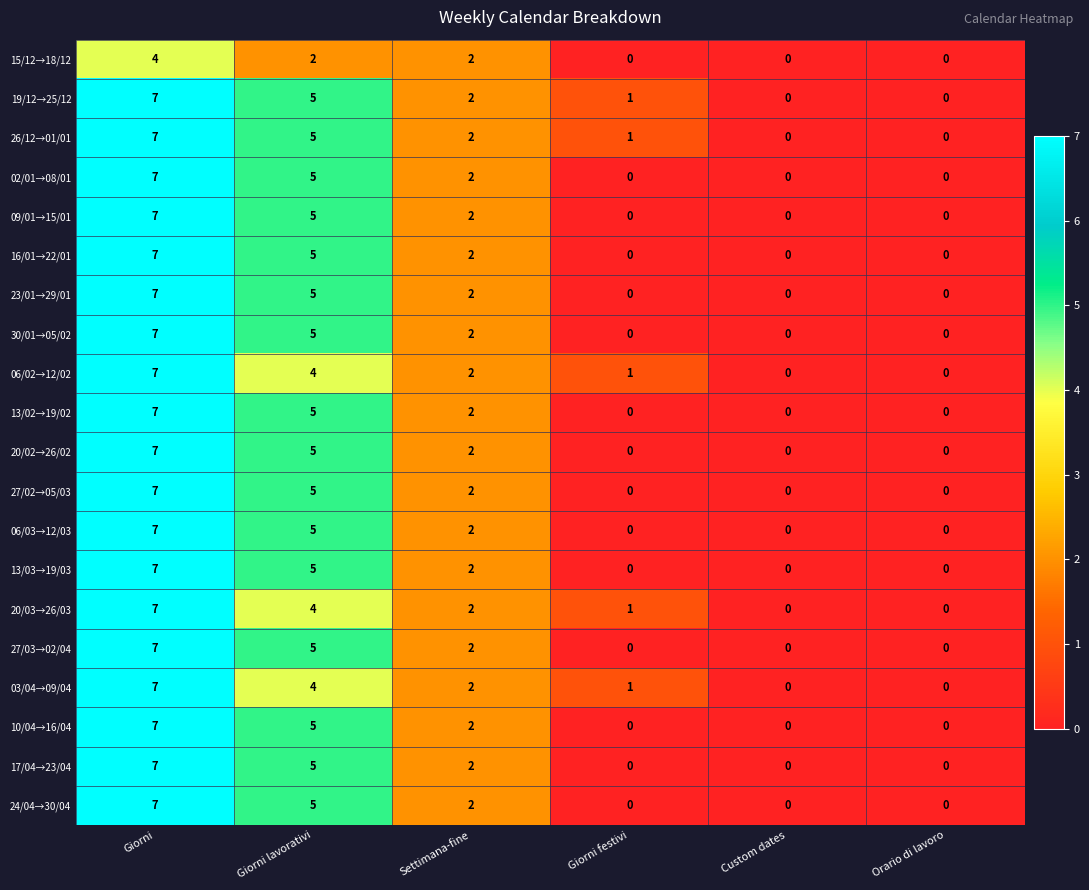

Which category has the highest value across all series?

Giorni